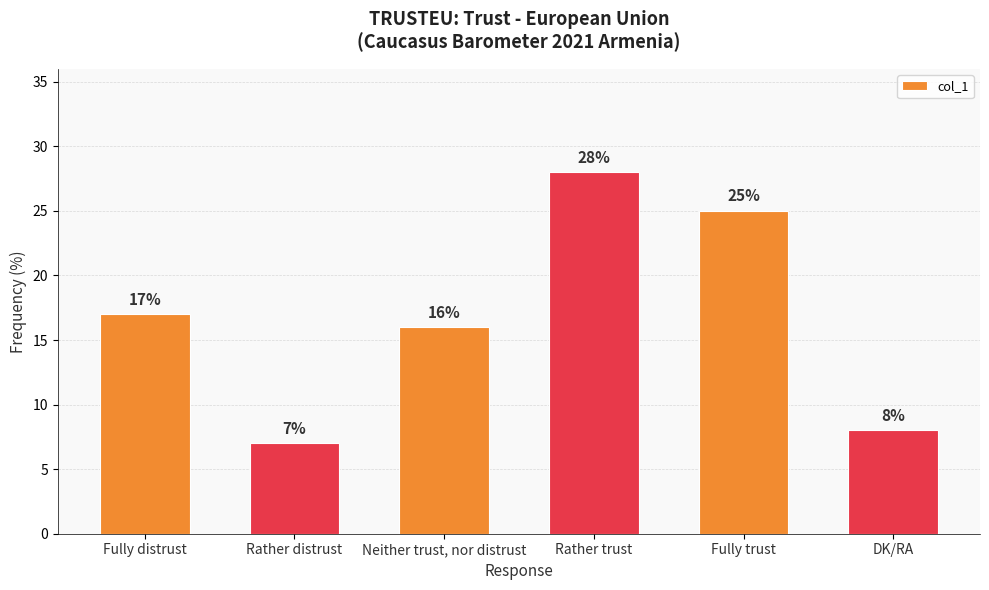

What is the change in value from Fully distrust to Neither trust, nor distrust?

-1